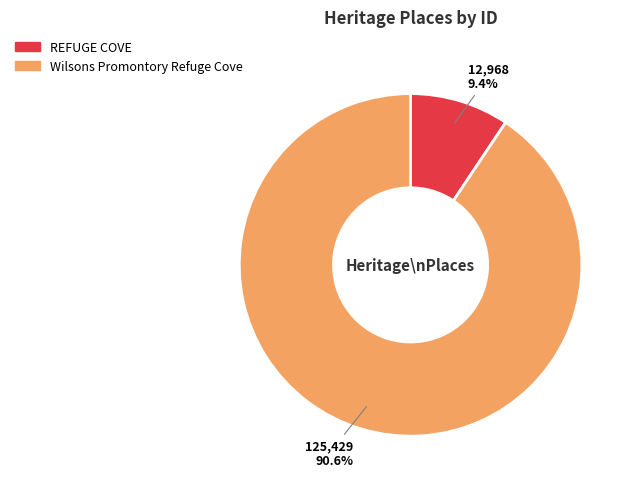

How many segments does this pie chart have?

2